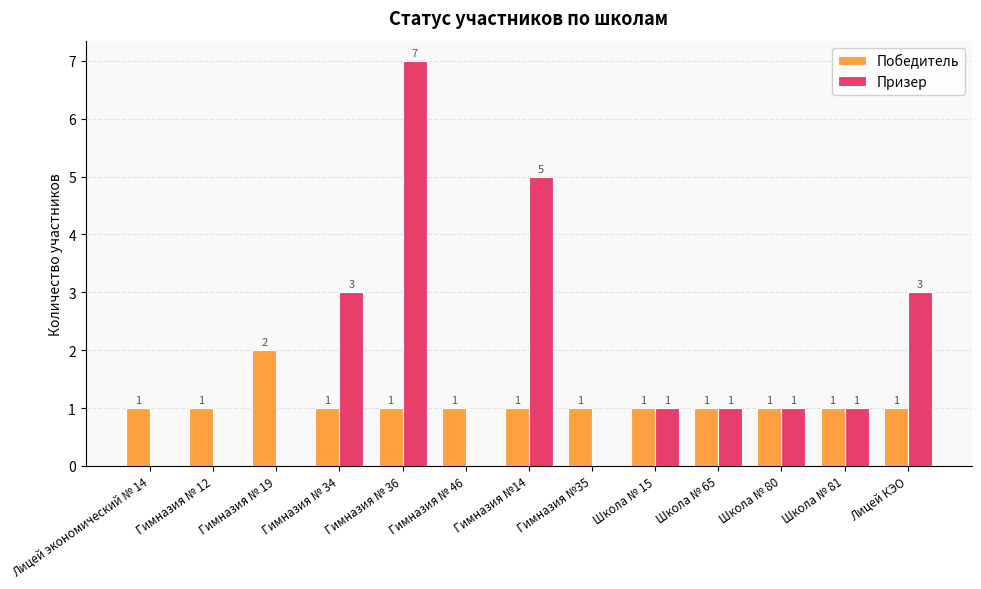

What is the maximum value shown in the chart?

7